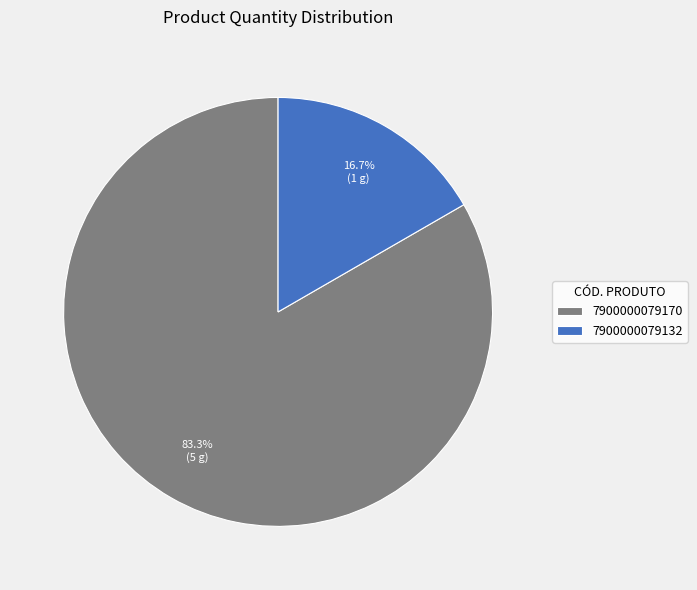

What is the largest slice in the pie chart?

7900000079170